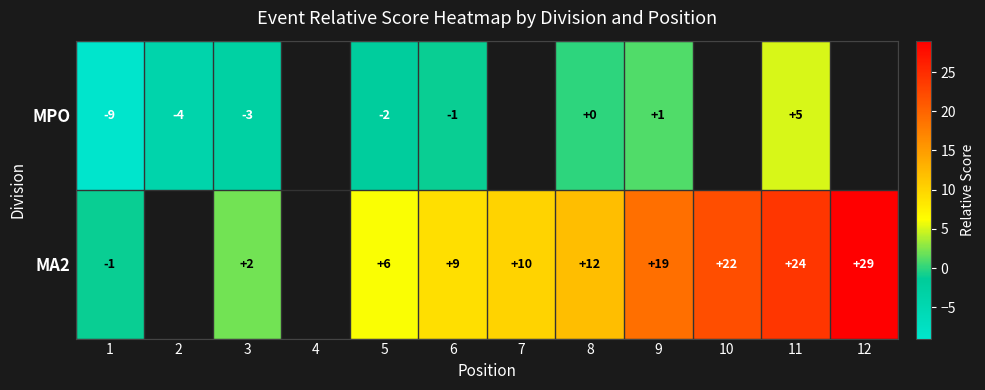

True or false: MA2 has a value of 48 at 12.

False